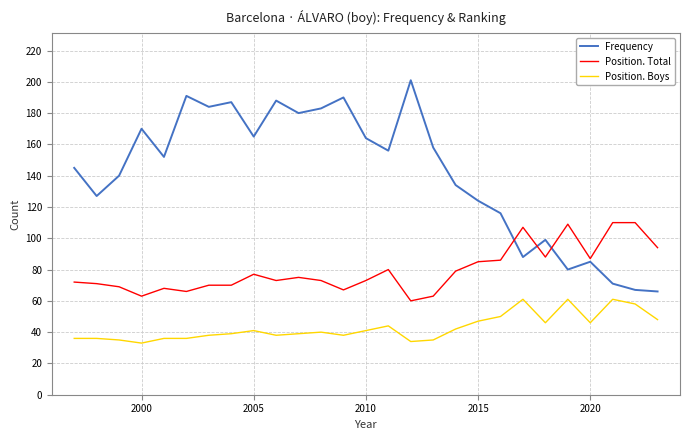

Which series has the largest total across all categories?

Frequency